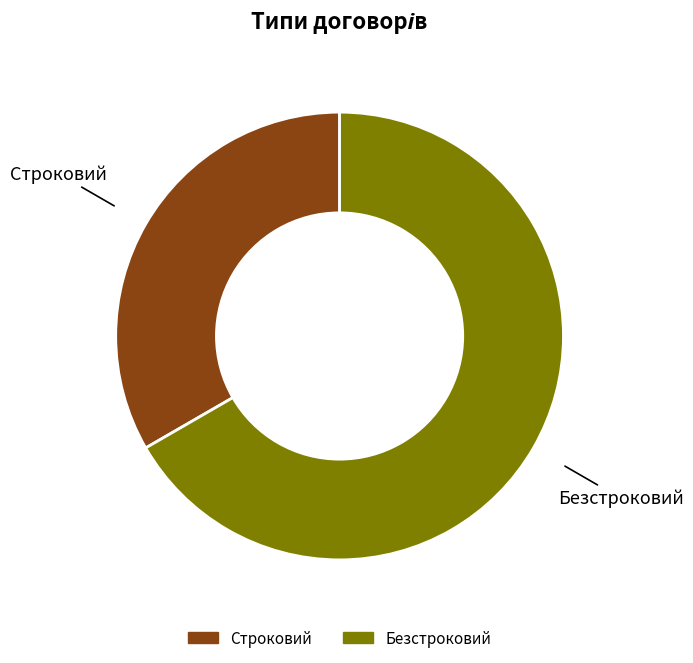

Rank the categories by value from highest to lowest.

Безстроковий, Строковий